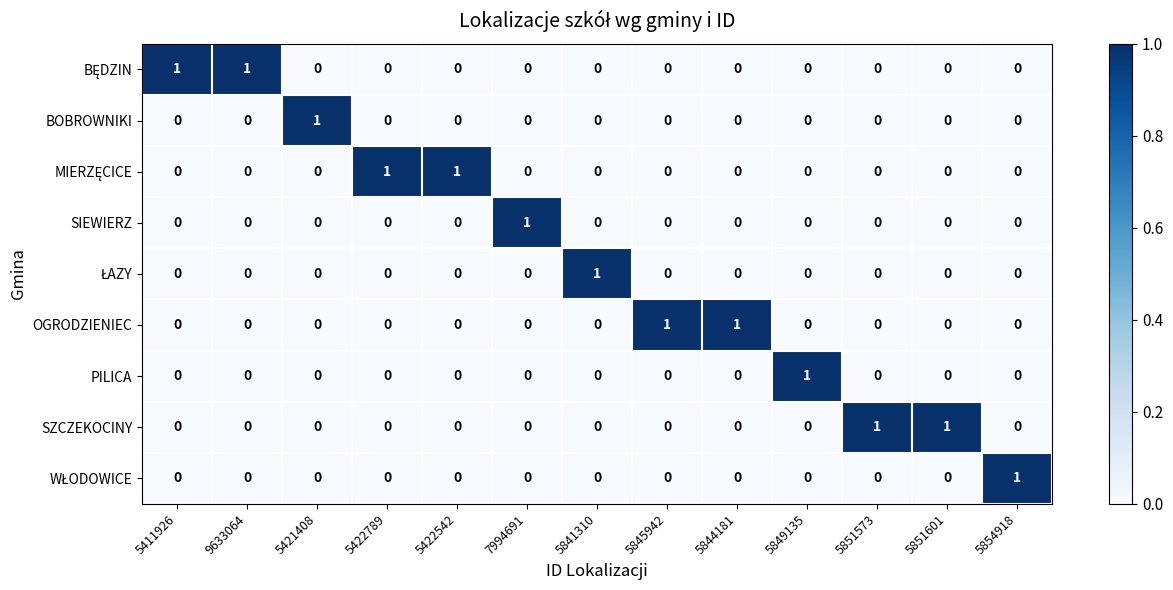

At which label does PILICA reach its peak?

5849135